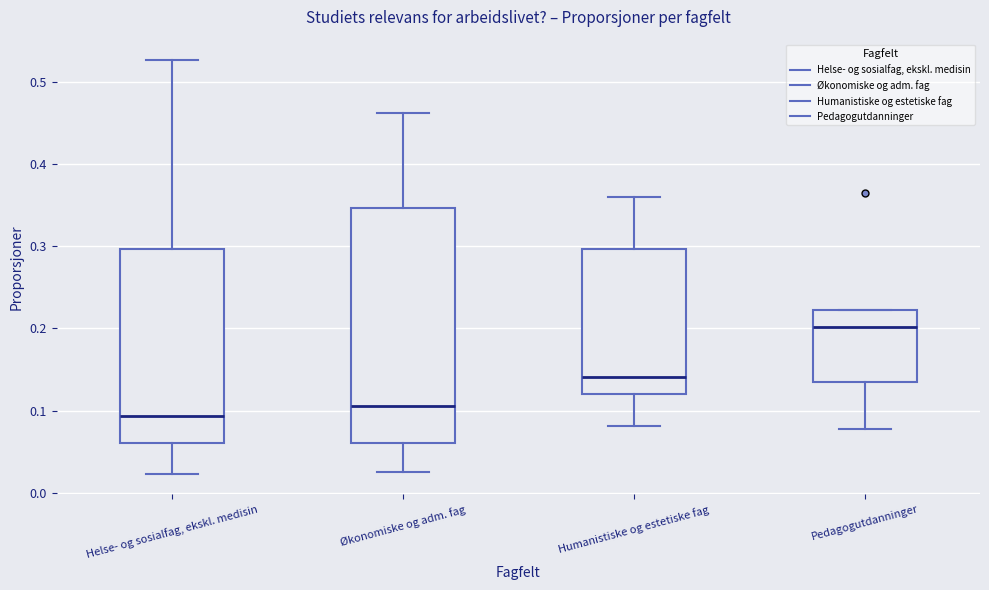

Comparing the boxes themselves (not the whiskers), which one is the tallest?

Økonomiske og adm. fag